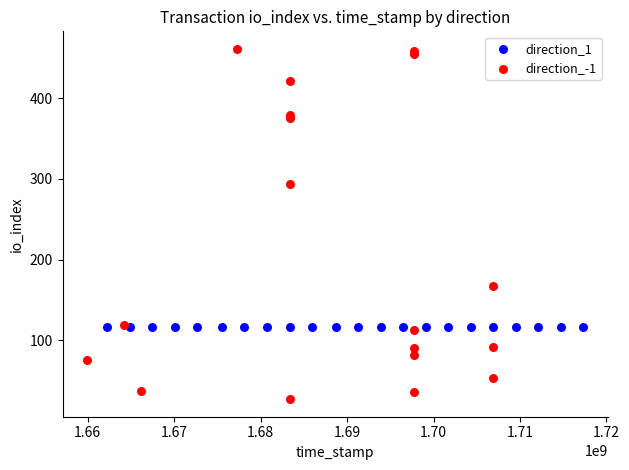

Which series reaches the maximum Y coordinate?

direction_-1